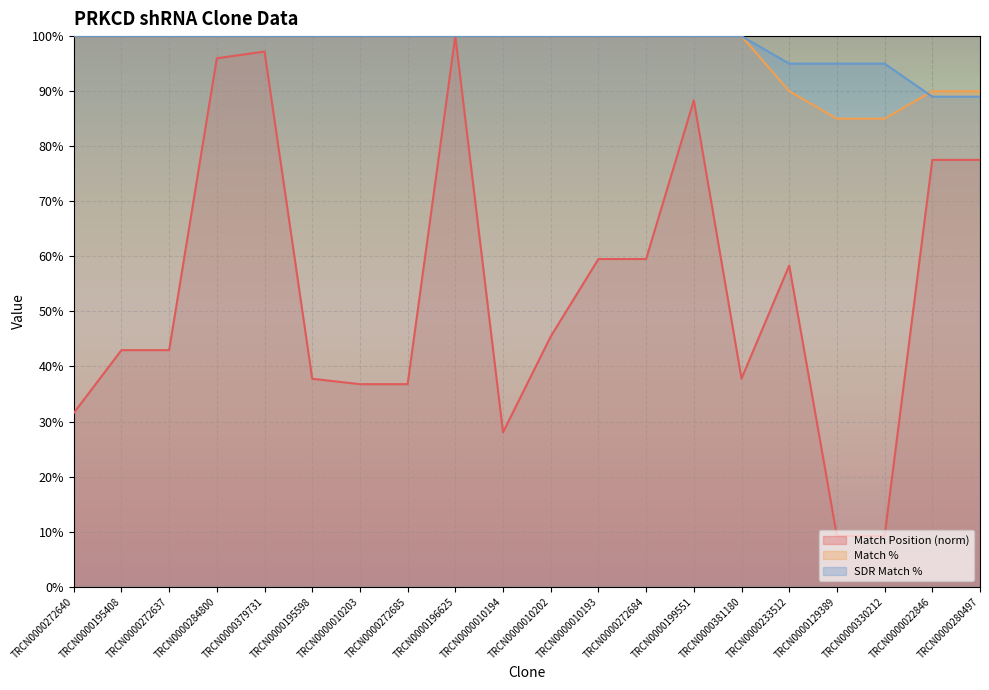

At which label does Match Position first exceed 45?

TRCN0000284800